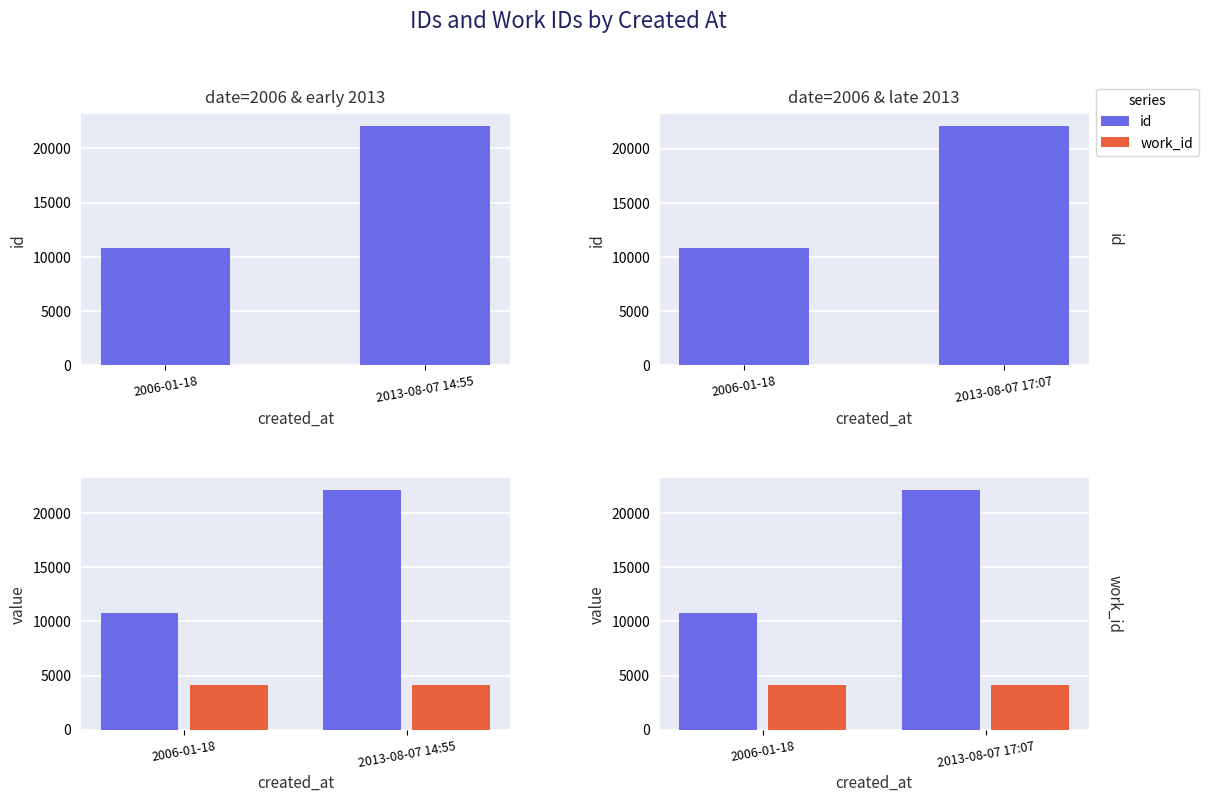

What is the sum of the id values at 2006-01-18 and 2013-08-07 17:07?

32922